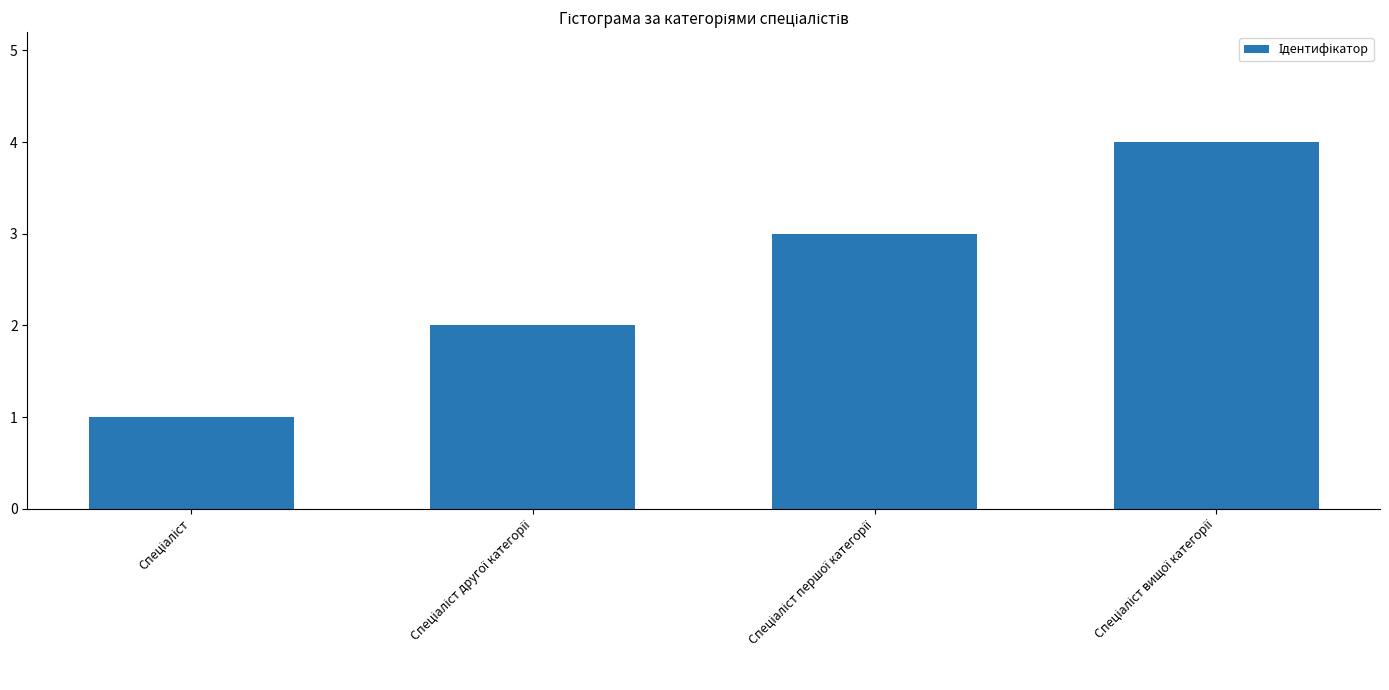

What is the greatest value displayed?

4